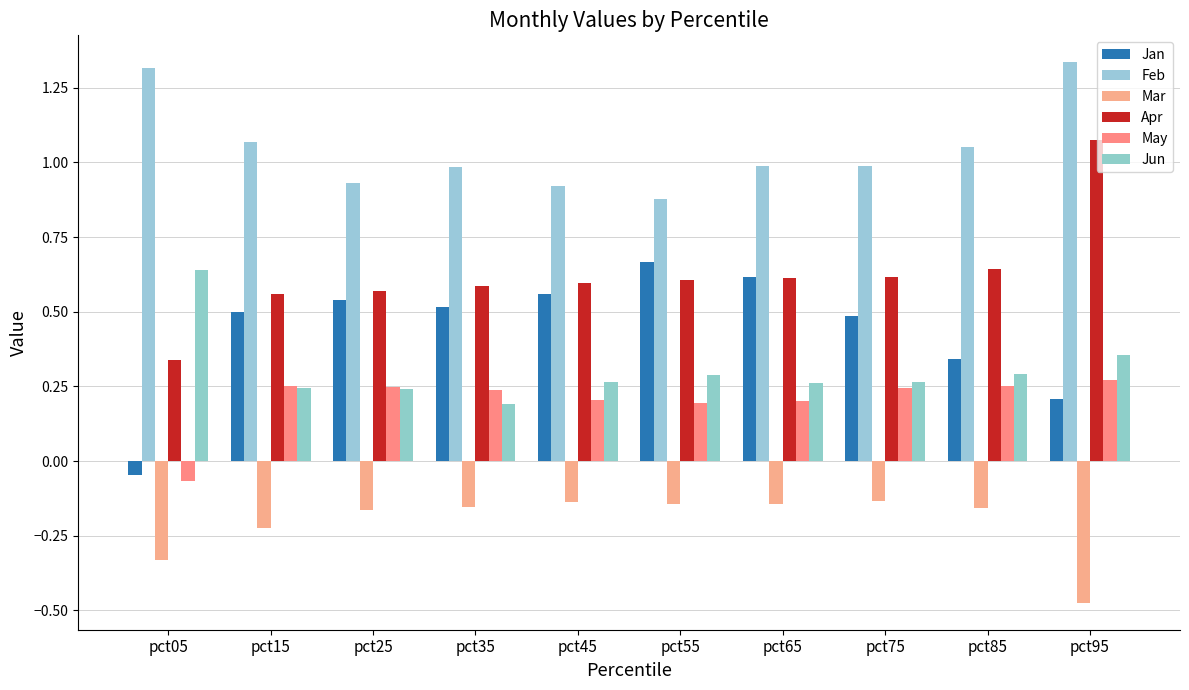

Are the bars horizontal?

No